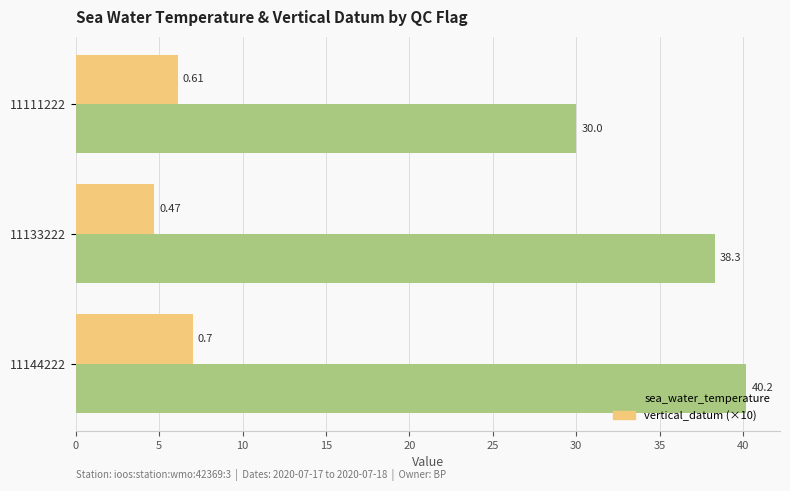

At how many categories does at least one series exceed 9?

3